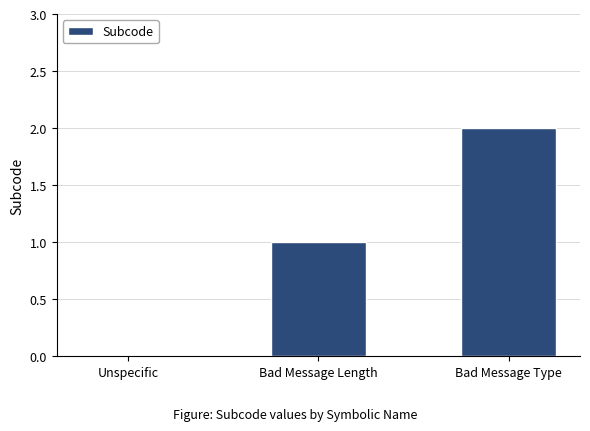

What is the maximum value shown in the chart?

2